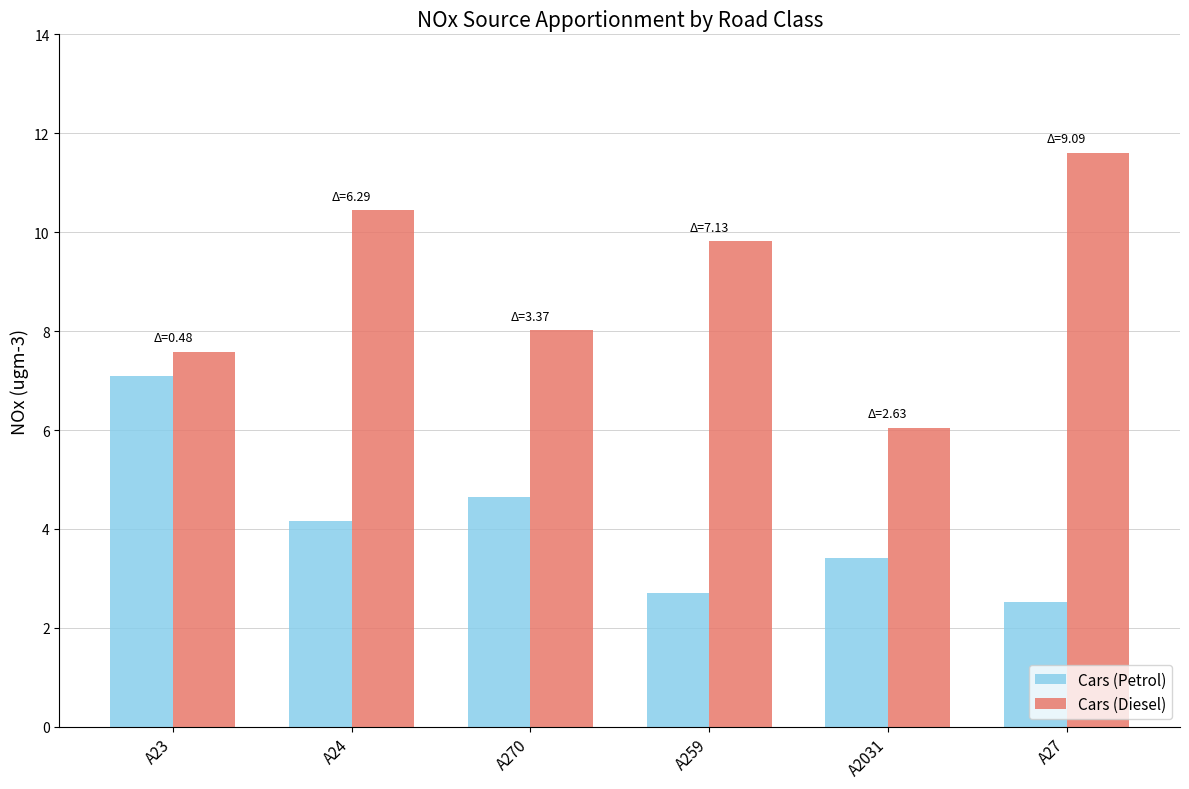

Is it true that Cars (Diesel) equals 2.6 at A259?

False